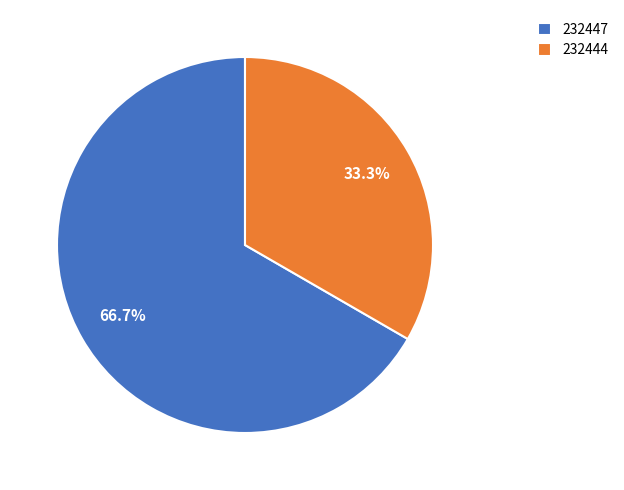

To the nearest percent, what is the difference between the 232444 and 232447 slice percentages?

33%